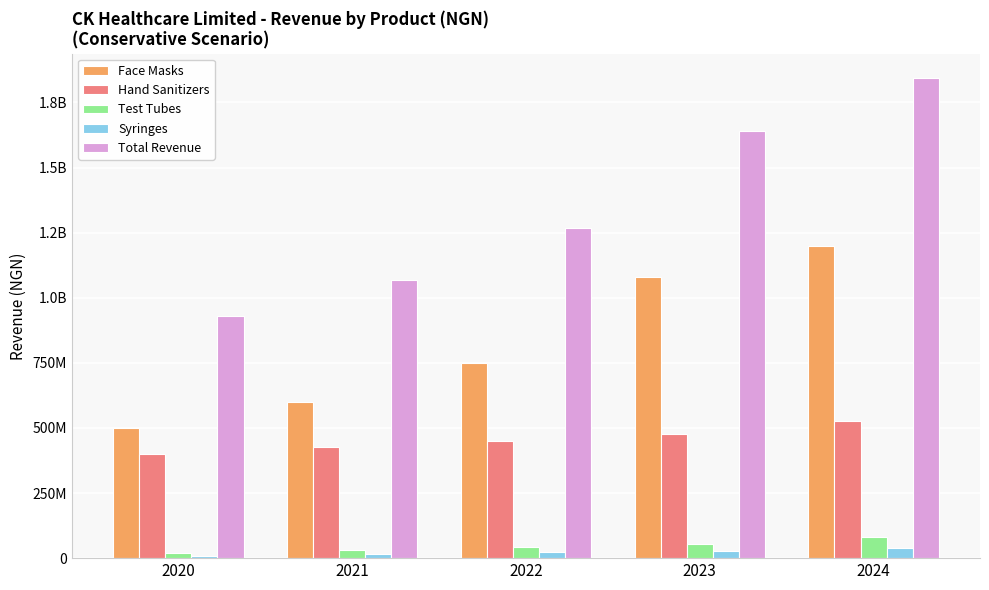

What is the value of the Syringes bar at the 5th from the left?

40000000